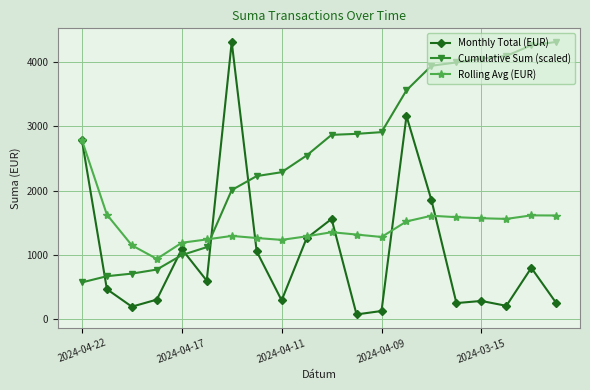

In Monthly Total (EUR), how many points are lower than both neighbors (excluding endpoints)?

6